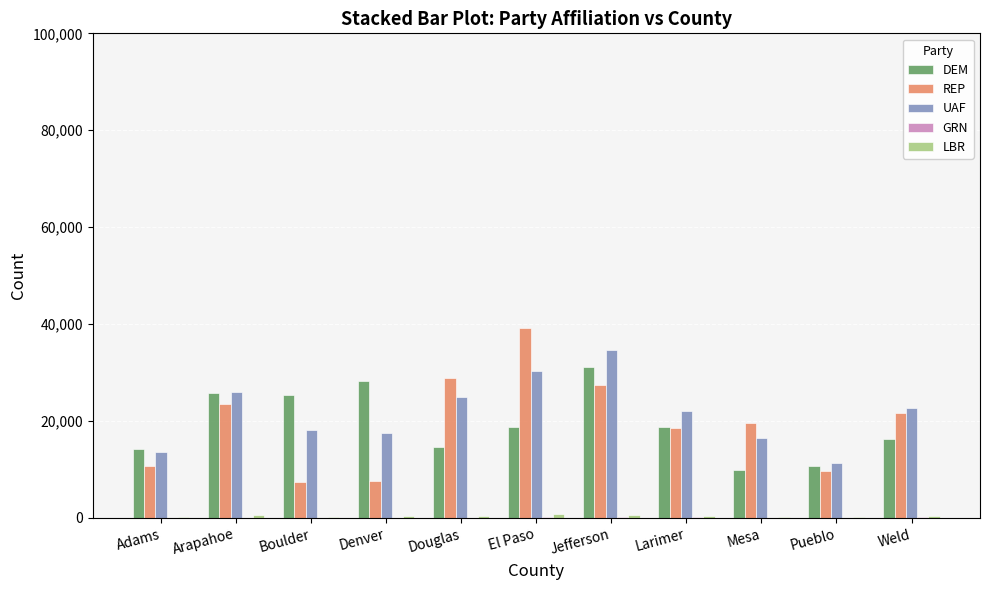

What is the sum of all DEM values?

213685